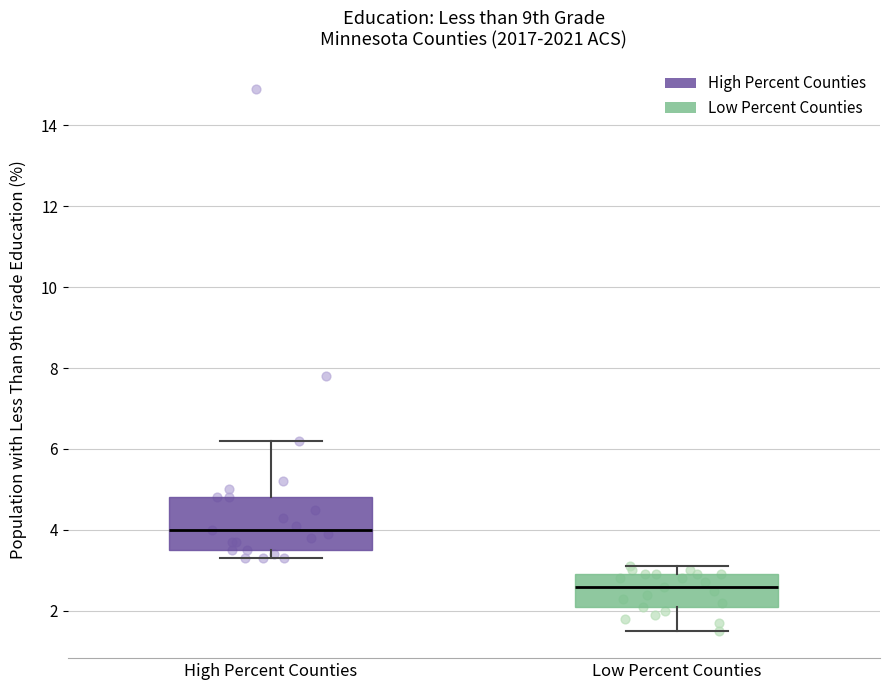

Reading left to right, read every box against the y-axis: the position of its median line, the range the box covers, and the ends of its whiskers. The values are not printed on the chart, so give them approximately, as read against the axis.

High Percent Counties: median 4.0, box 3.6 to 4.8, whiskers 3.4 to 6.2
Low Percent Counties: median 2.6, box 2.2 to 3.0, whiskers 1.6 to 3.2